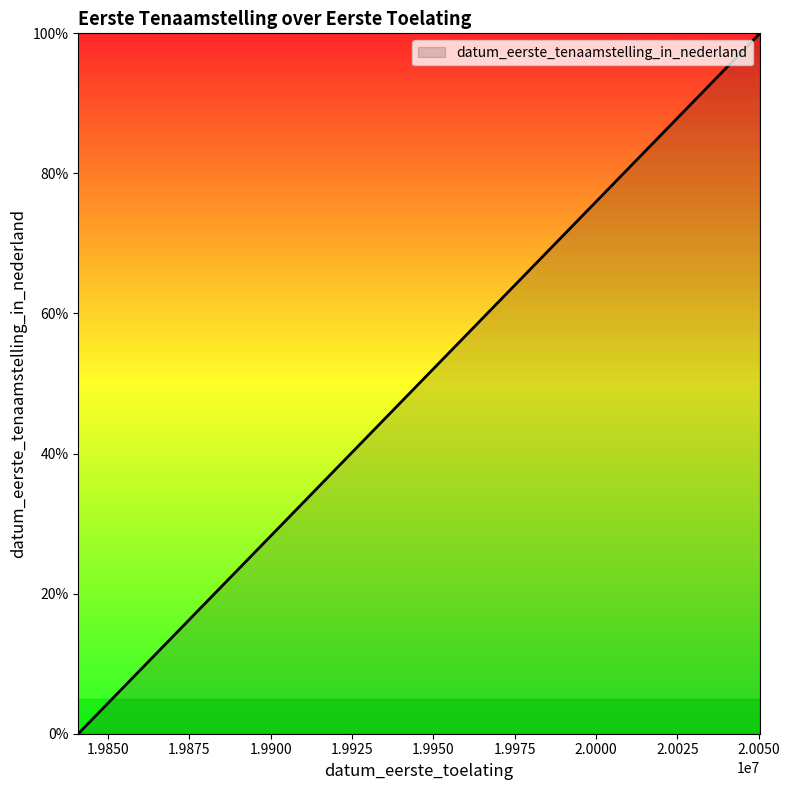

What is the greatest value displayed?

100.0